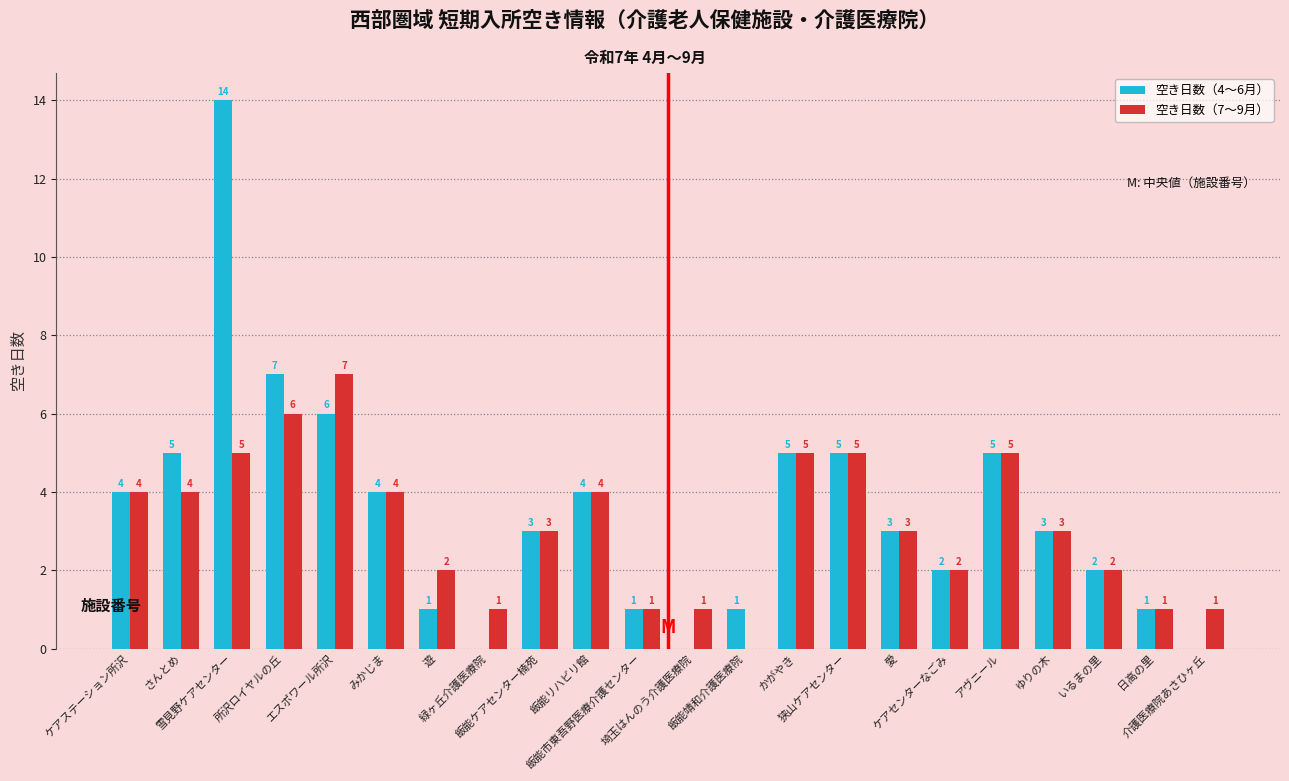

How many groups of bars are there?

22